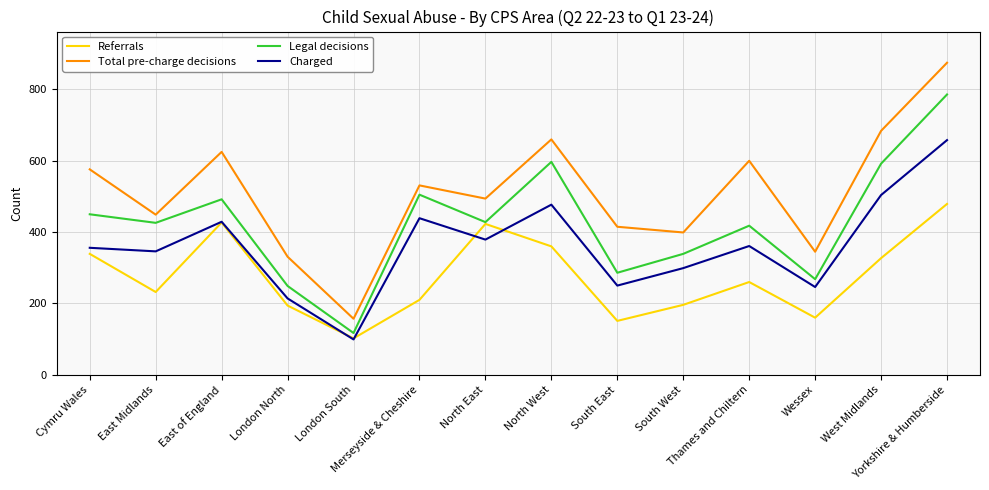

The value of Legal decisions at Thames and Chiltern is 418. True or false?

True